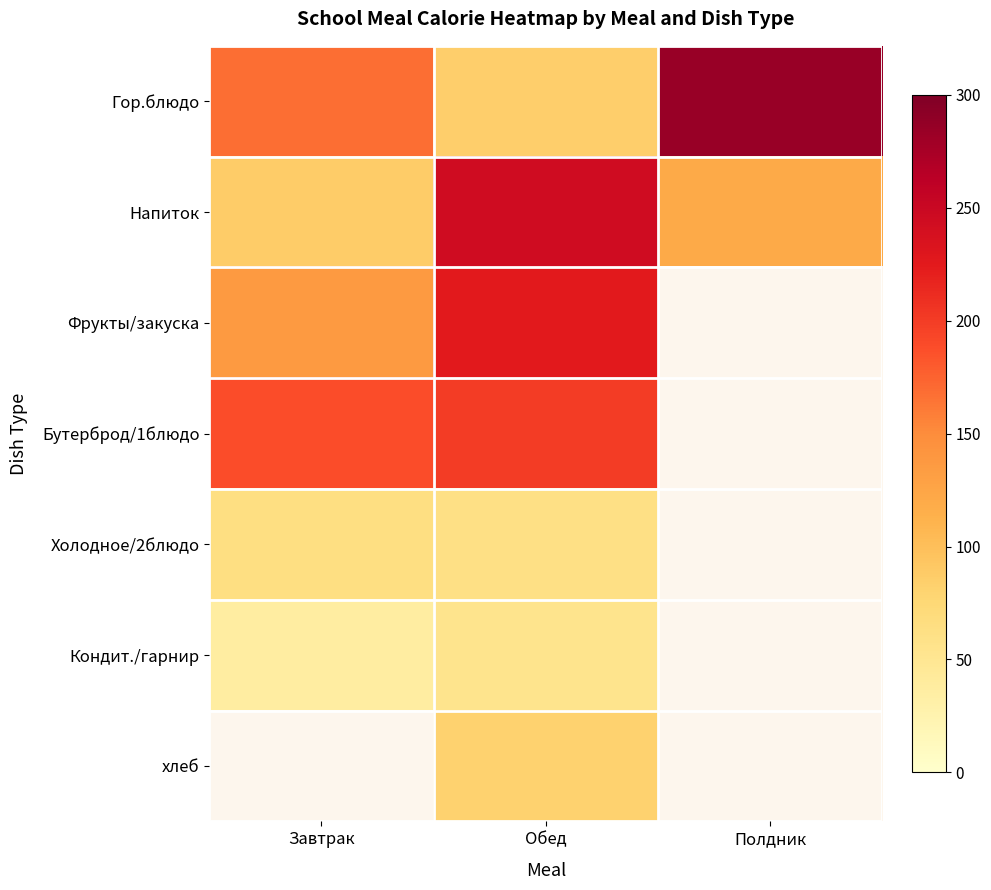

The value of Напиток at Обед is 244.6. True or false?

True